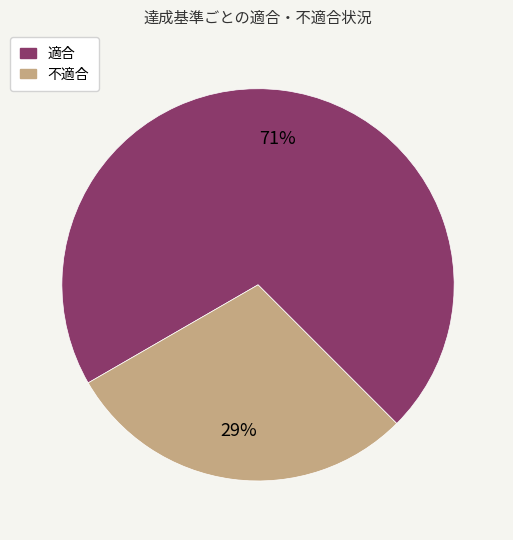

Is there a majority slice in this chart?

Yes